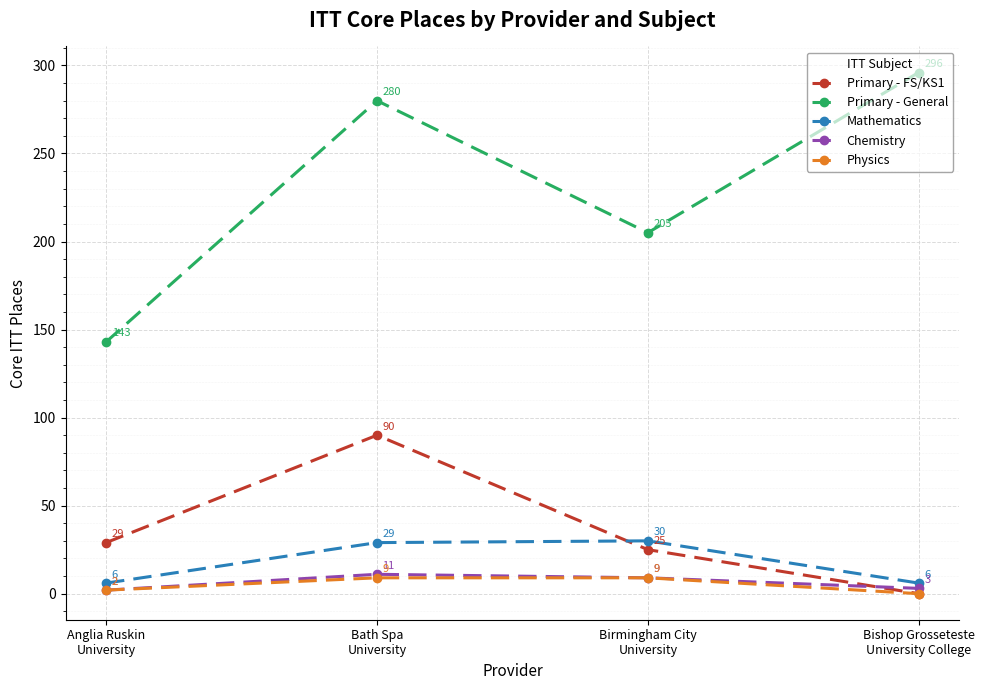

At which category does Chemistry reach its first local peak?

Bath Spa
University